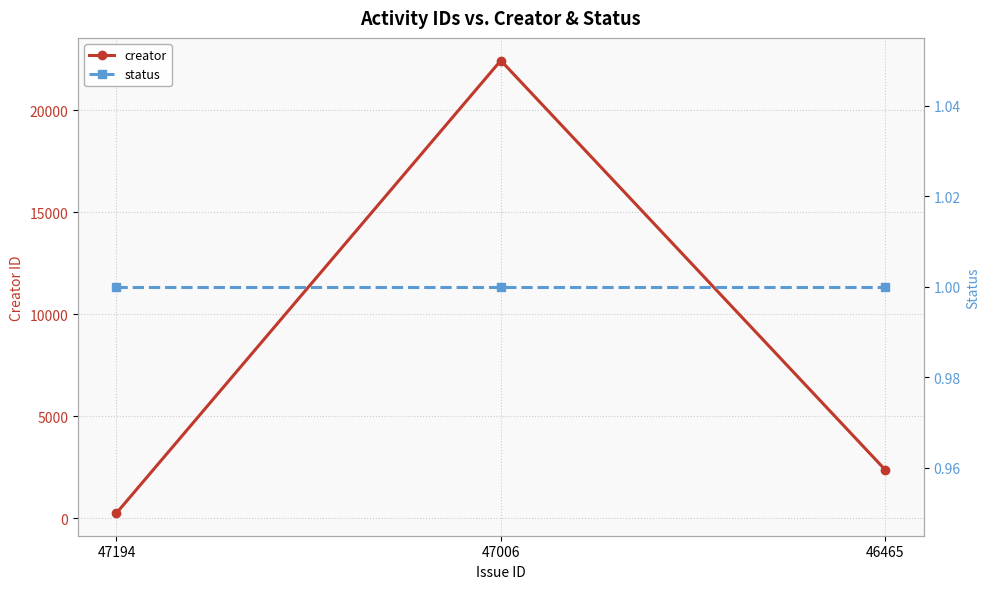

What is the spread (max minus min) of values at 47006?

22443